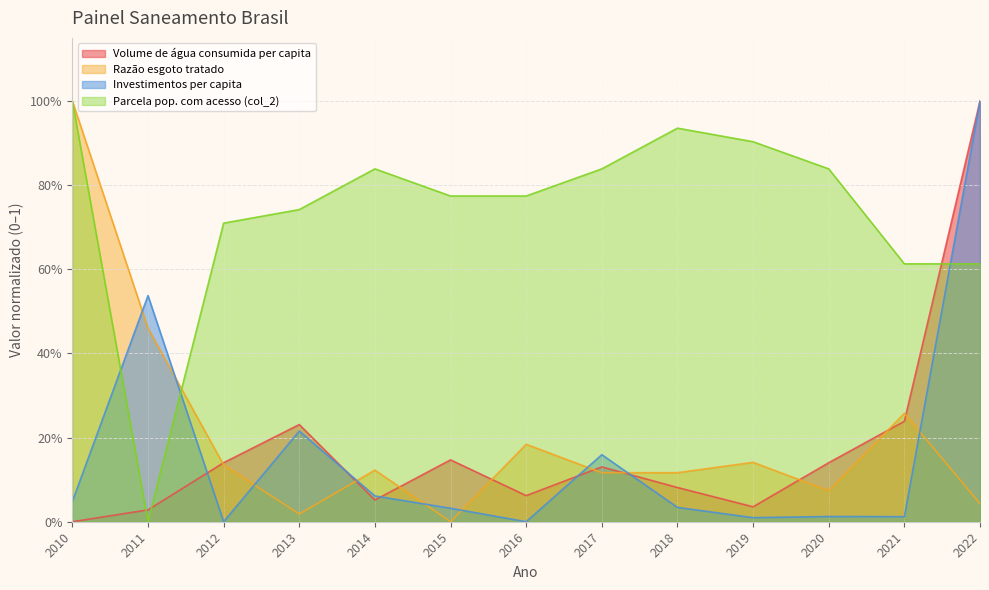

At which label does Volume de água consumida per capita reach its minimum?

2010